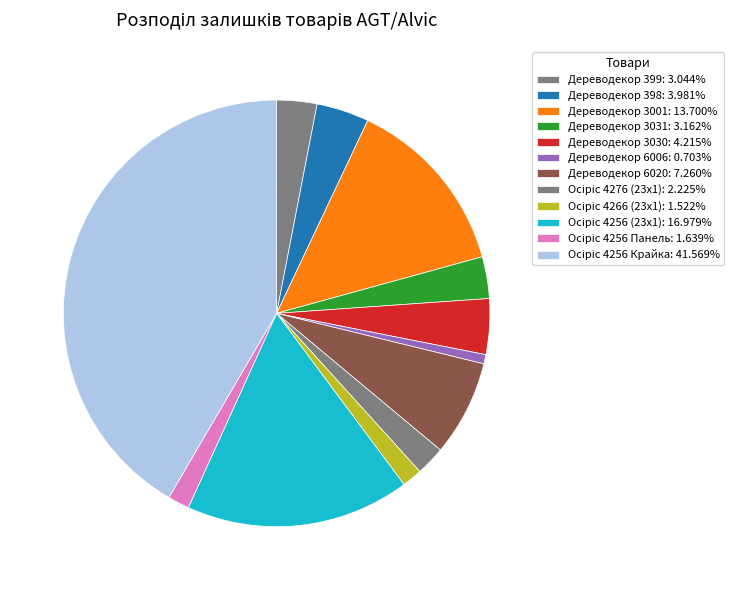

To the nearest percent, what portion does Дереводекор 6006 represent?

1%